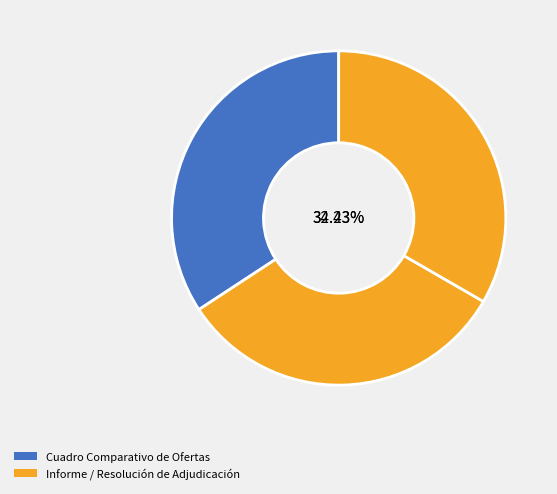

Is the sum of Resolución de Adjudicación and Informe de Evaluación greater than half?

Yes